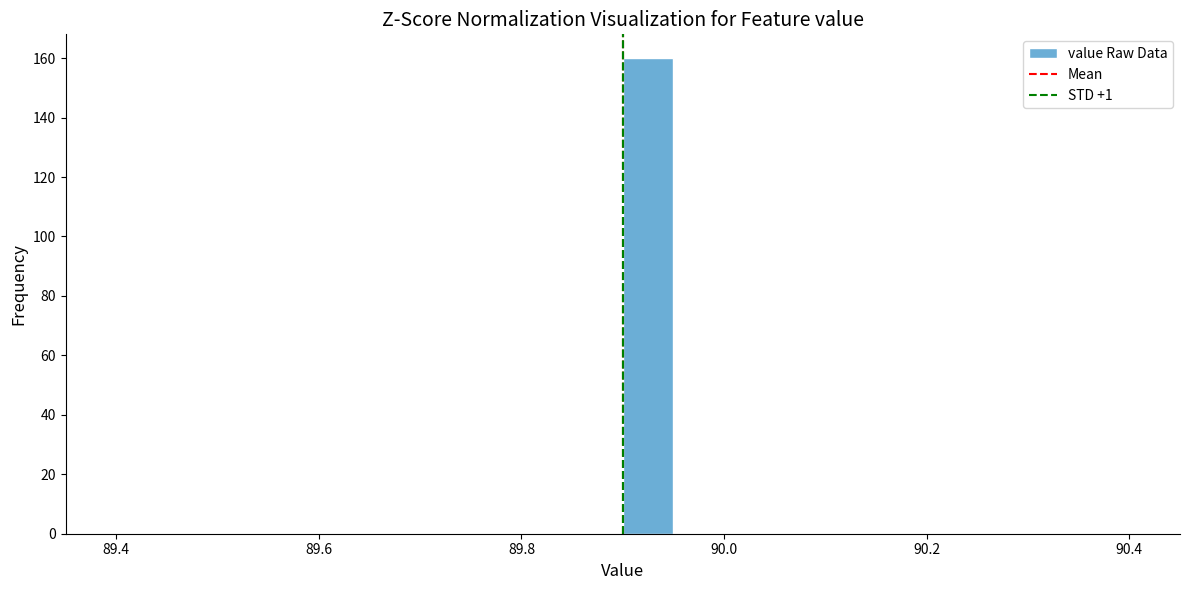

Around what value on the x-axis is the tallest bar? Give the approximate position of its centre, as read against the axis.

89.92